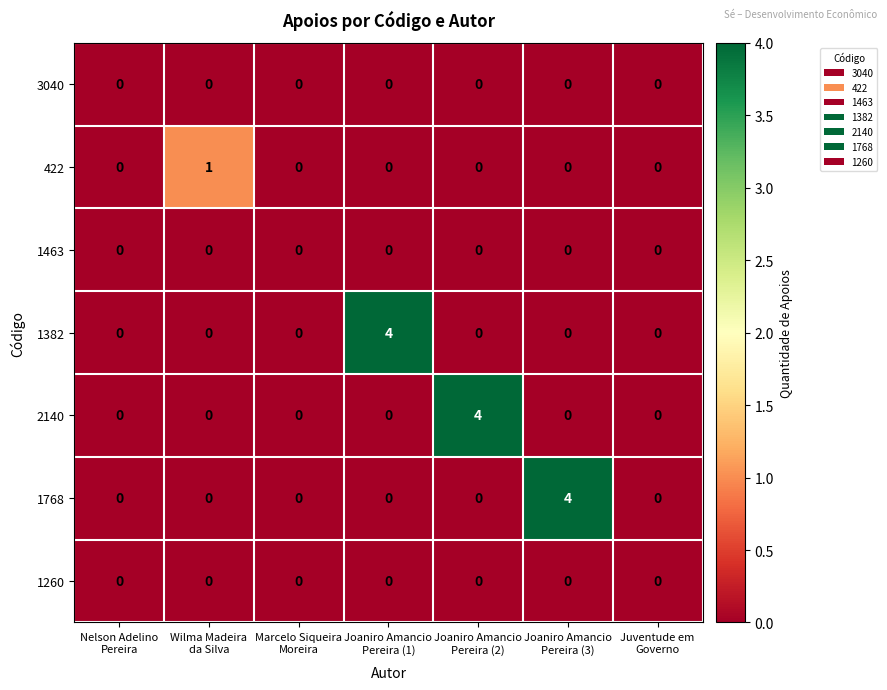

How many 1382 values are between 0 and 1?

6